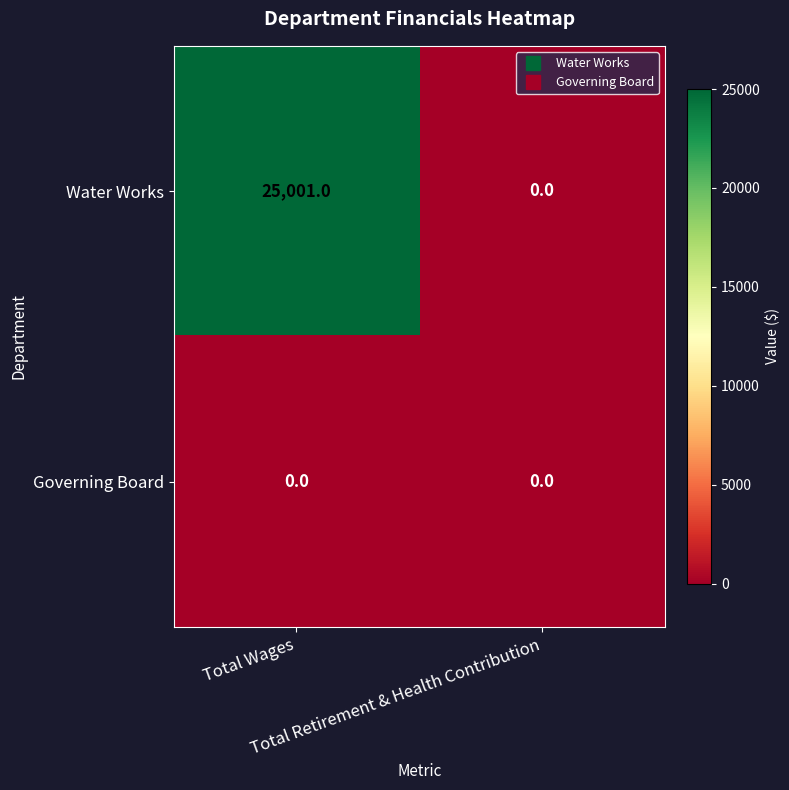

What is the difference between the maximum and minimum values in the Water Works series?

25001